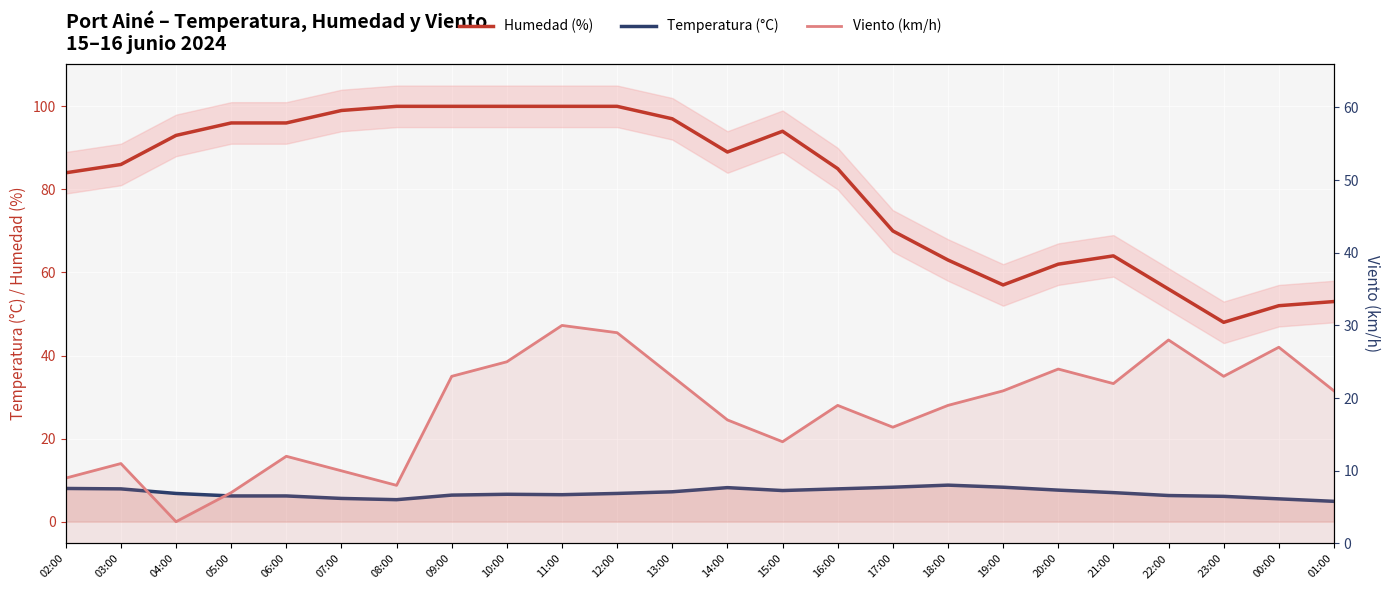

Rank the series at 19:00 from lowest to highest value.

Temperatura (°C), Viento (km/h), Humedad (%)